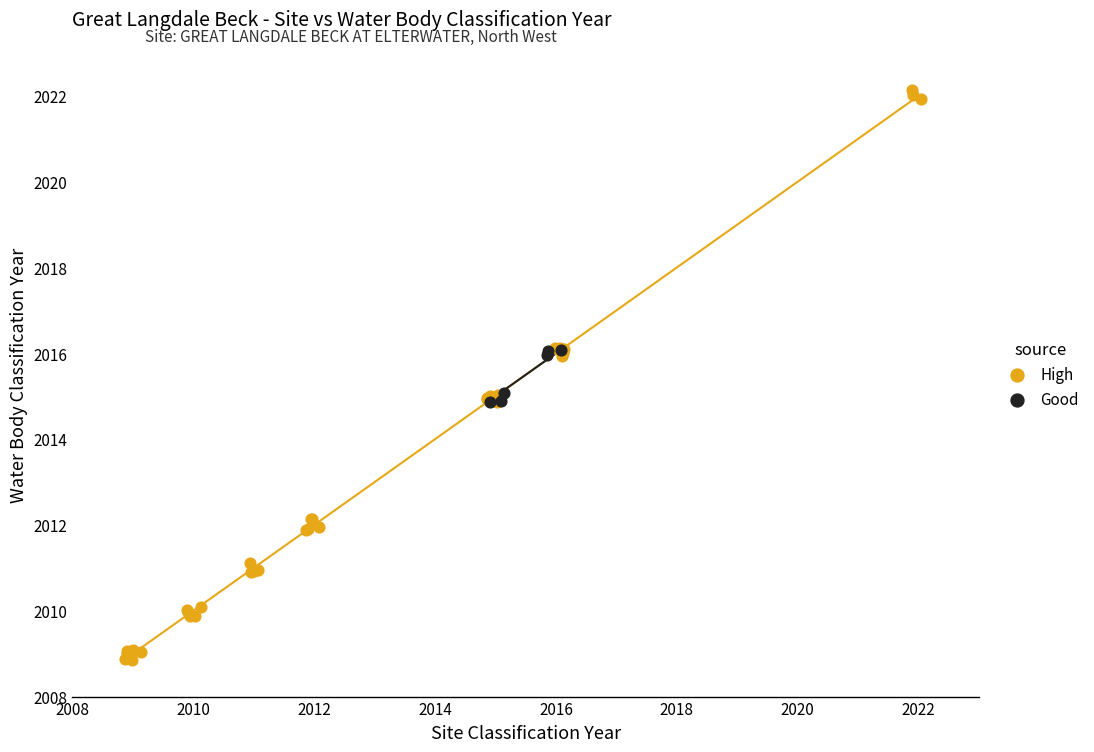

Which series reaches the minimum Y coordinate?

High